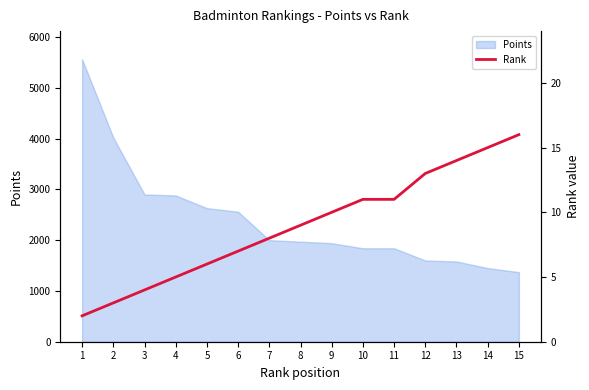

At which category does the chart reach its peak across all series?

15